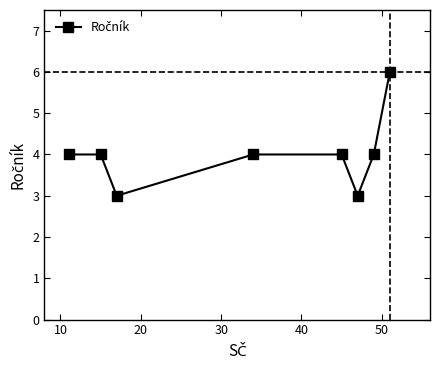

What is the sum of all values?

32